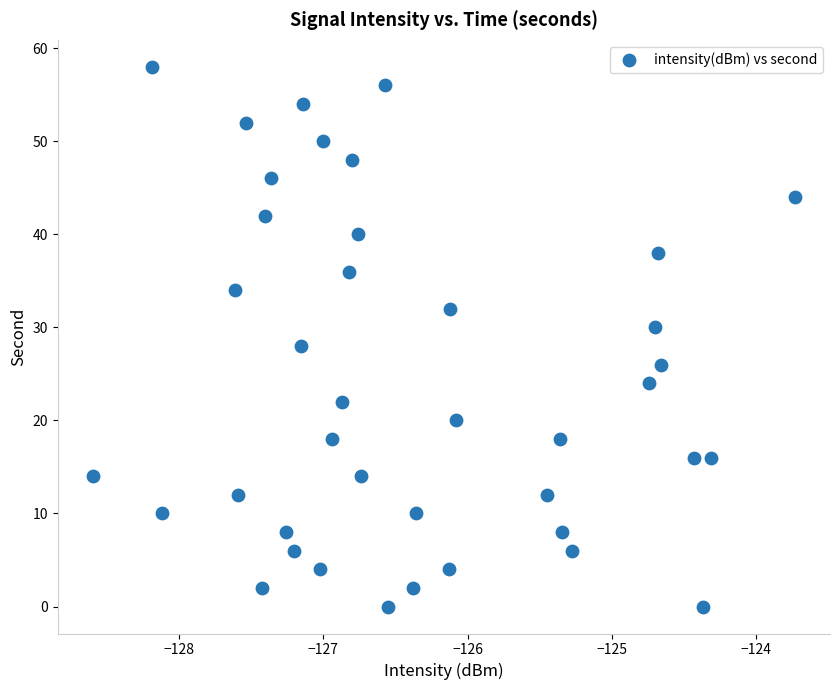

What is the range of Y values (max minus min)?

58